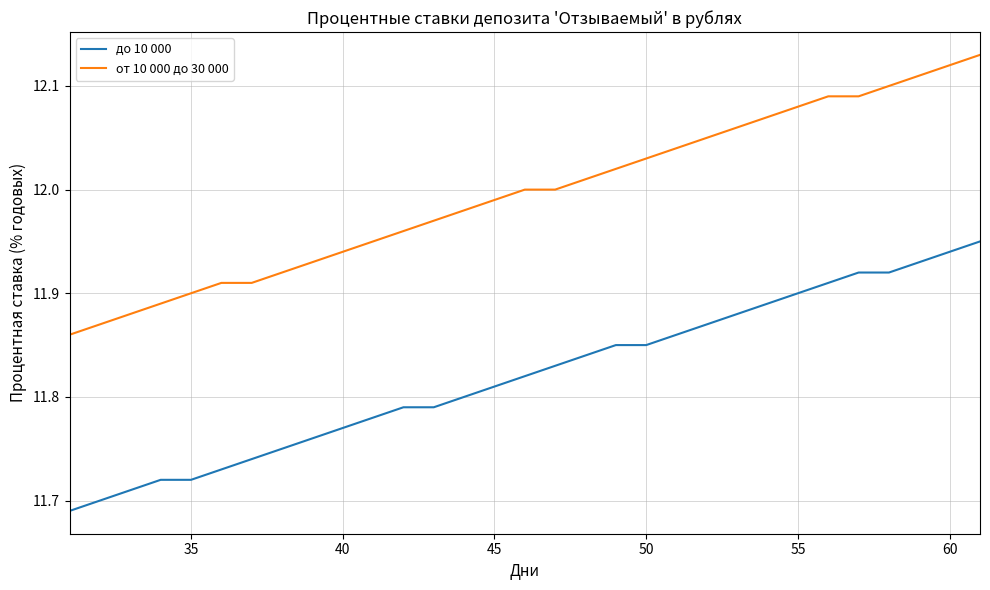

True or false: от 10 000 до 30 000 and до 10 000 cross at least once.

False